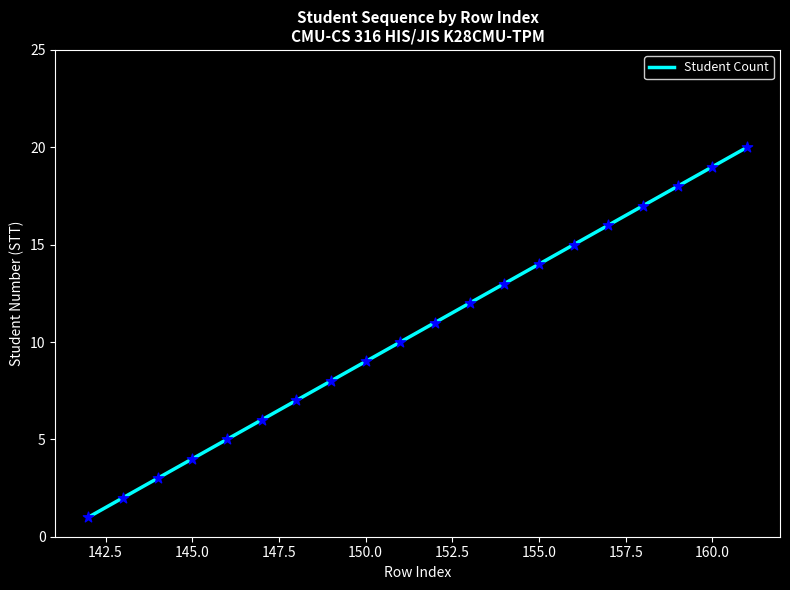

What is the maximum value shown in the chart?

20